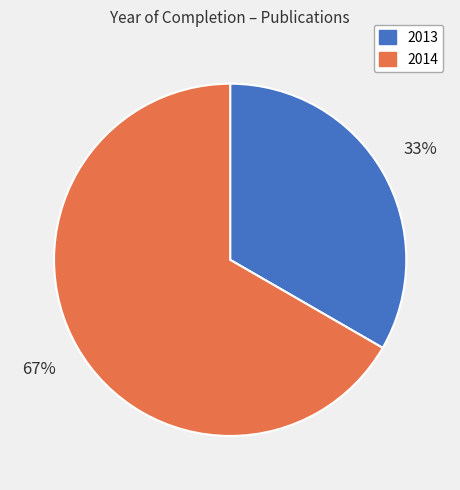

Does any single category account for the majority?

Yes